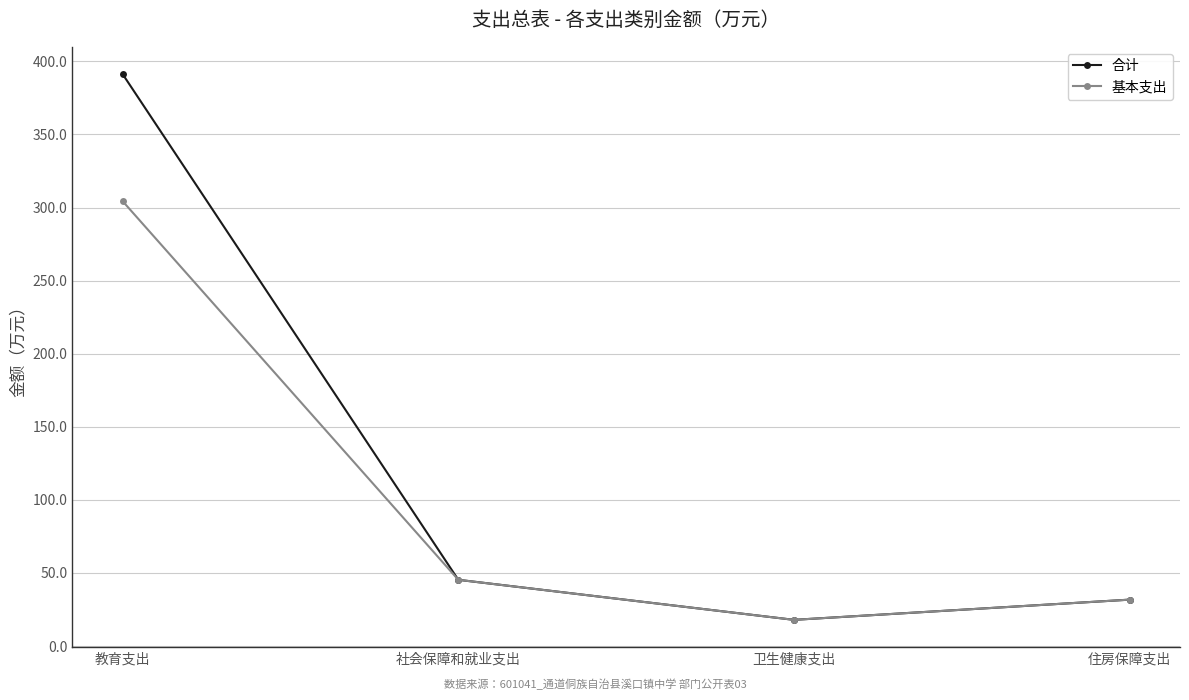

What is the sum of the 基本支出 values at 教育支出 and 卫生健康支出?

322.3